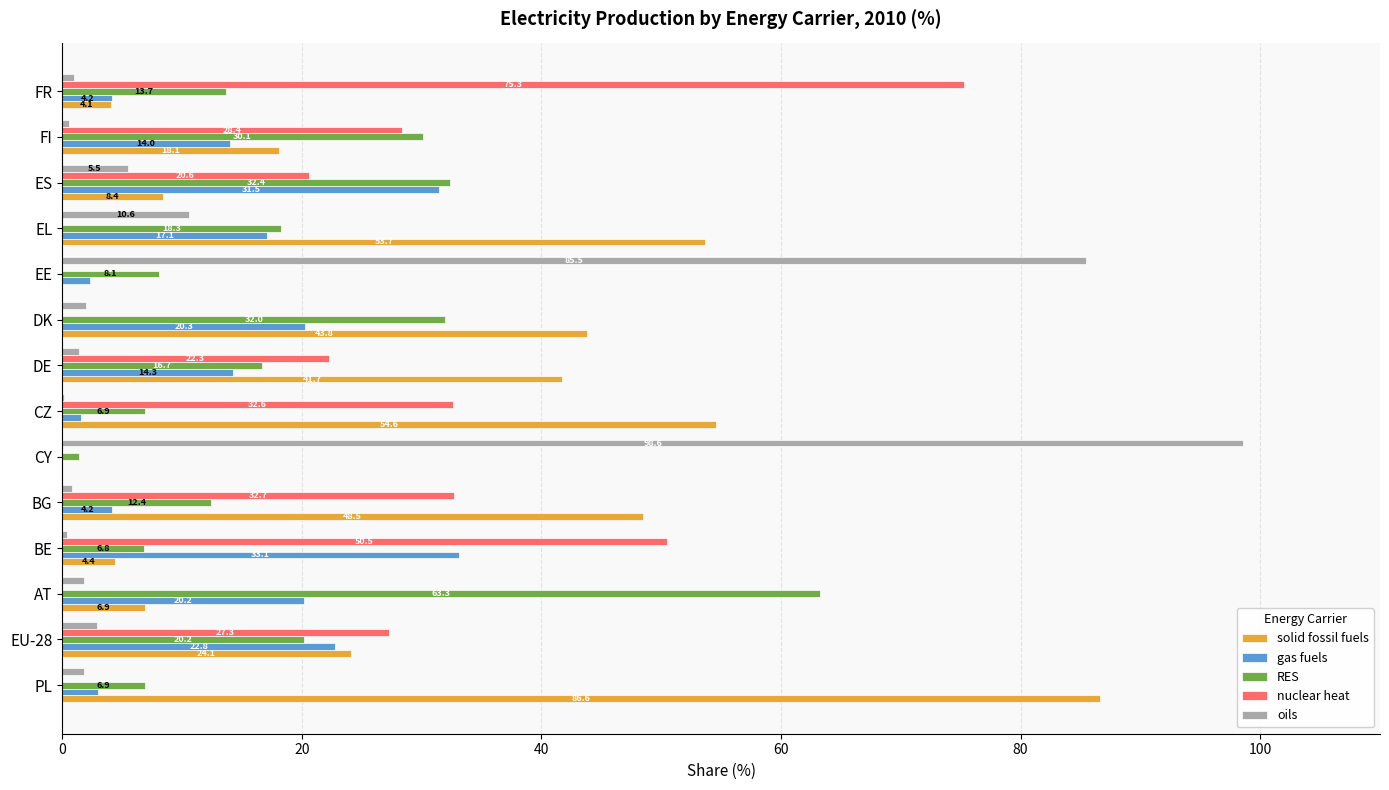

Is the value of solid fossil fuels at CY greater than the value of nuclear heat at ES?

No